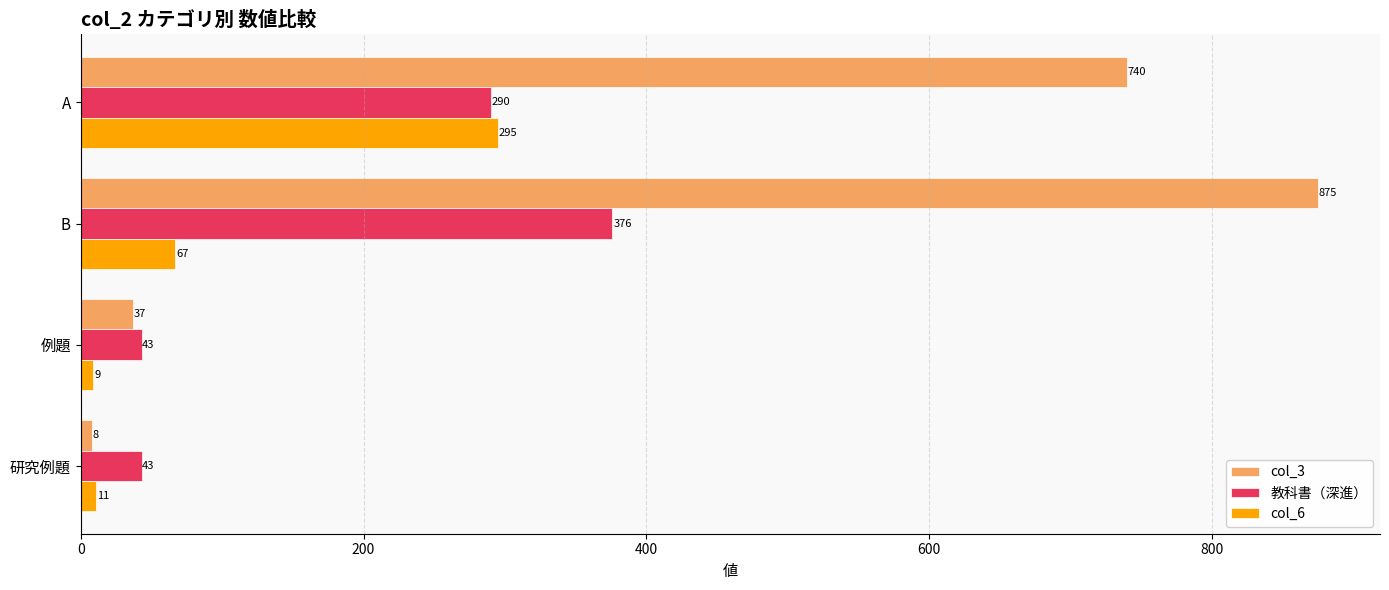

At which label does col_3 reach its peak?

B